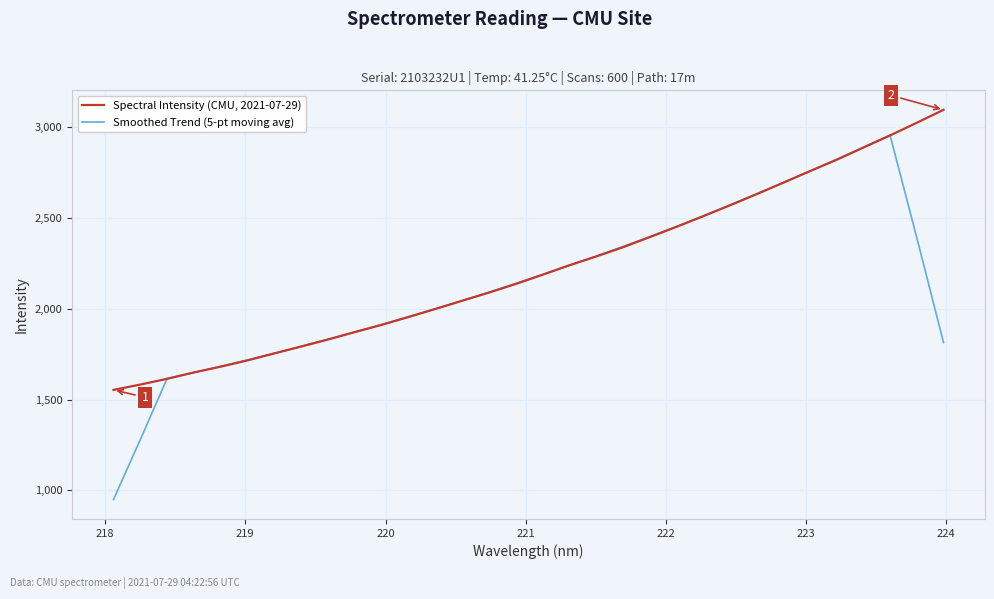

List the series in order of their peak value, lowest first.

Smoothed Trend (5-pt moving avg), Spectral Intensity (CMU, 2021-07-29)